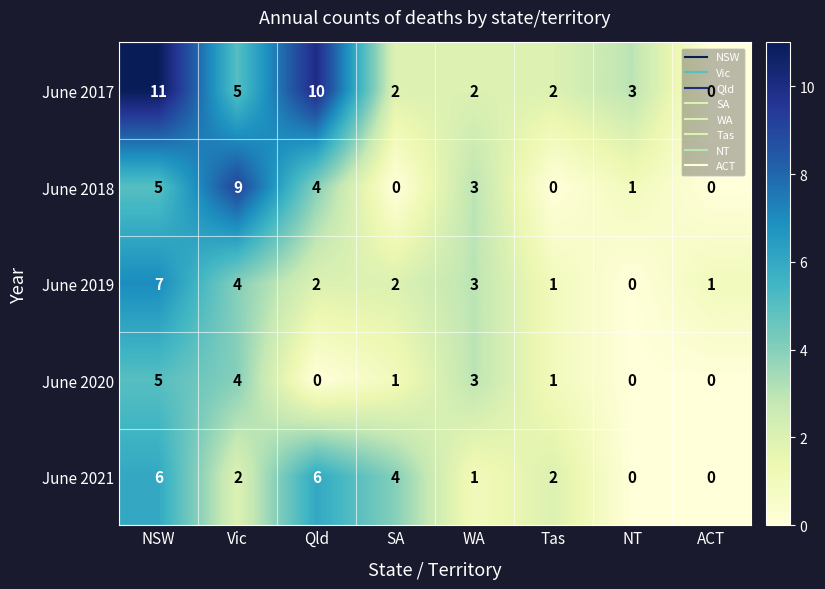

At which category does the chart reach its peak across all series?

NSW